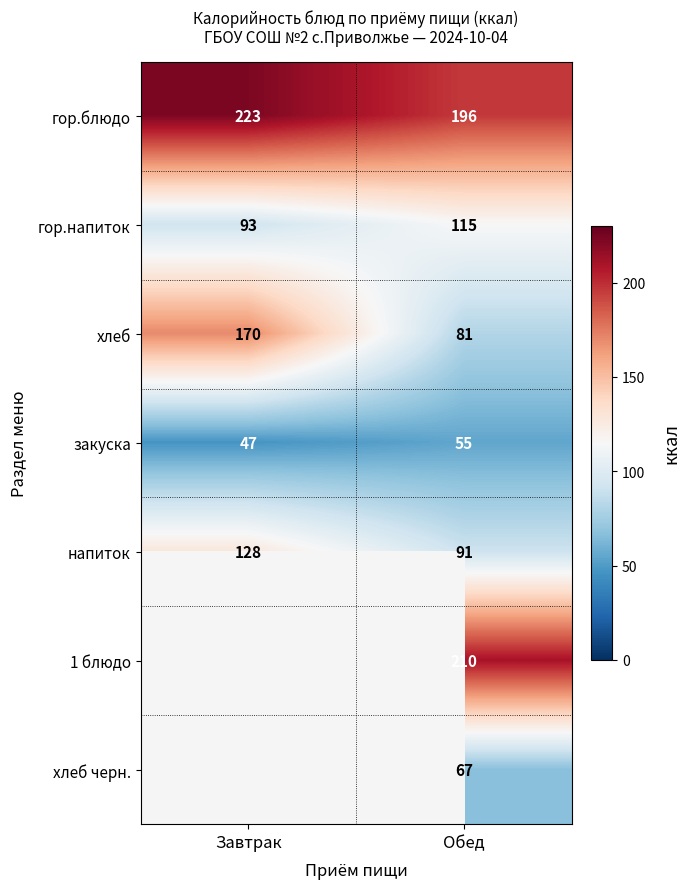

What value does the напиток series have at Завтрак, to the nearest 5?

130